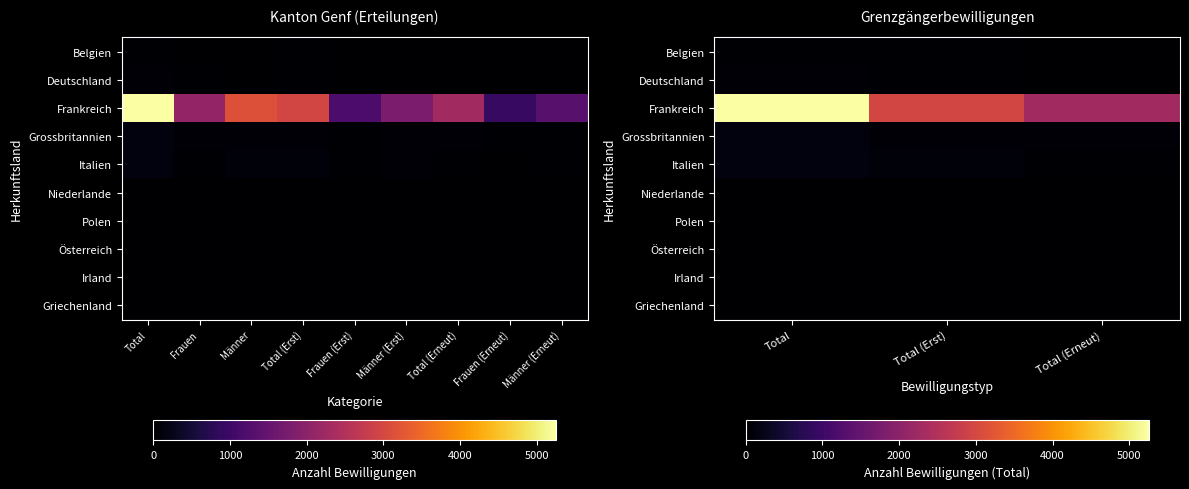

What is the average value of the Deutschland series?

28